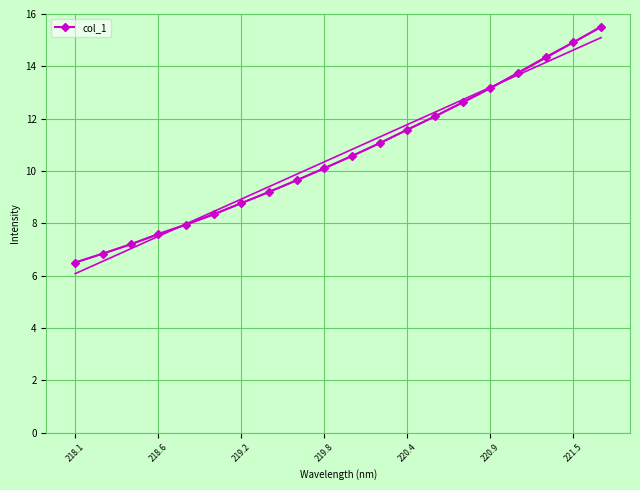

Reading left to right, extract all data points from this chart.

6.5	6.8	7.2	7.6	7.9	8.3	8.8	9.2	9.6	10.1	10.6	11.1	11.6	12.1	12.6	13.2	13.8	14.3	14.9	15.5